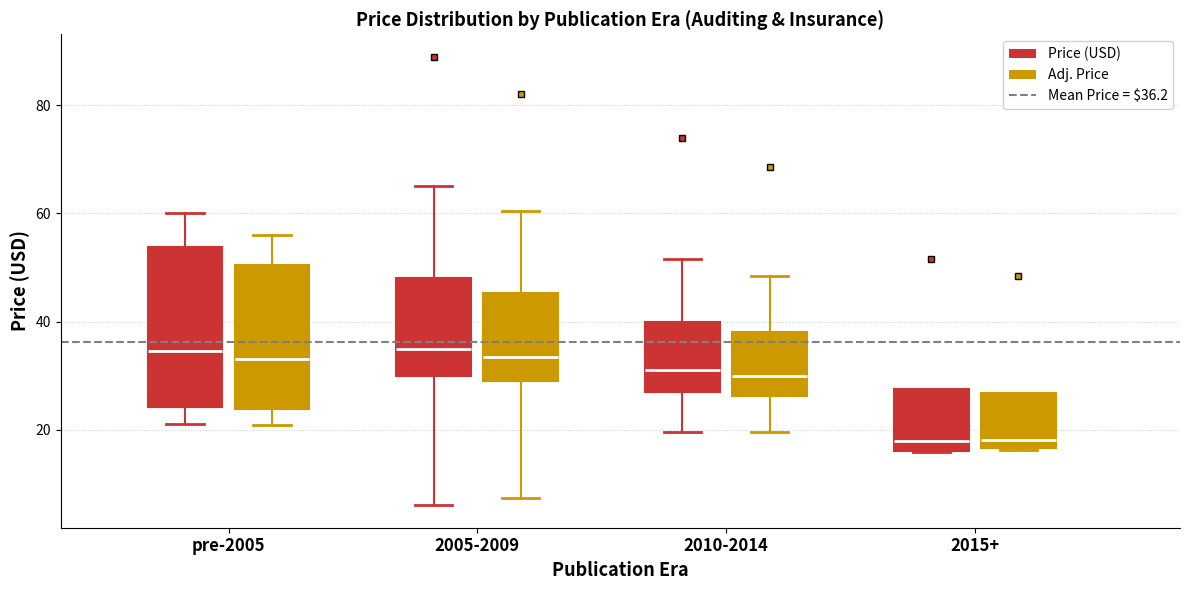

Which box is the tallest, from its lower edge to its upper edge?

pre-2005 (Price (USD))